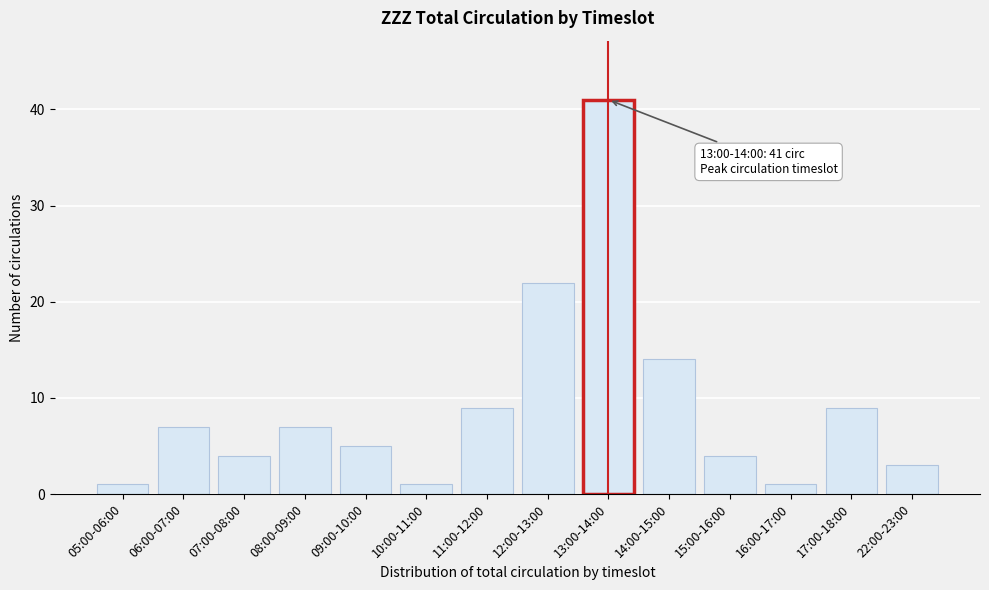

Reading left to right, transcribe all the data shown in this chart.

05:00-06:00=1	06:00-07:00=7	07:00-08:00=4	08:00-09:00=7	09:00-10:00=5	10:00-11:00=1	11:00-12:00=9	12:00-13:00=22	13:00-14:00=41	14:00-15:00=14	15:00-16:00=4	16:00-17:00=1	17:00-18:00=9	22:00-23:00=3